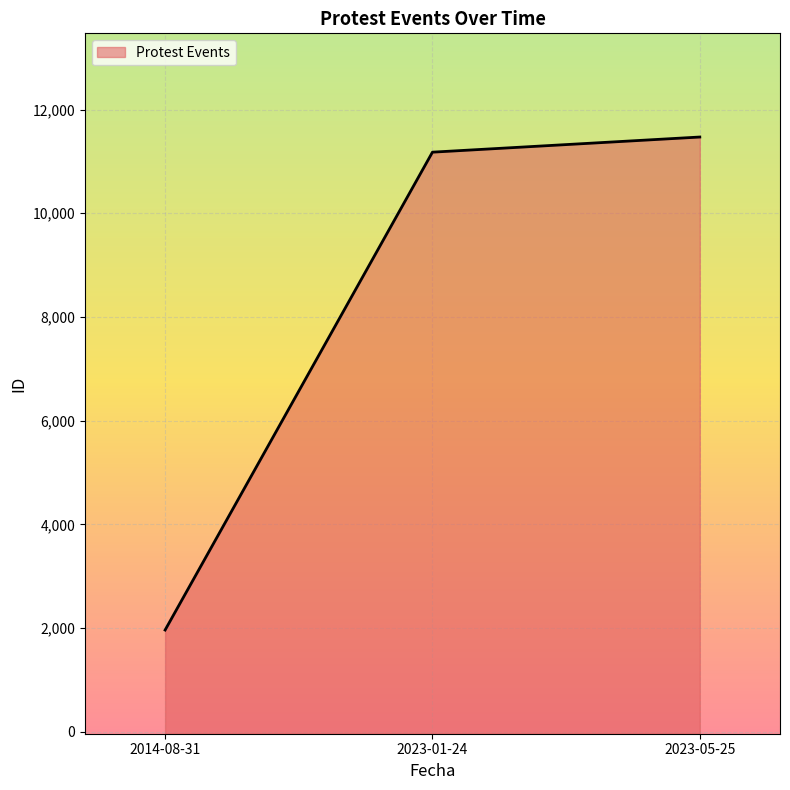

What position from the left is 2023-05-25?

3